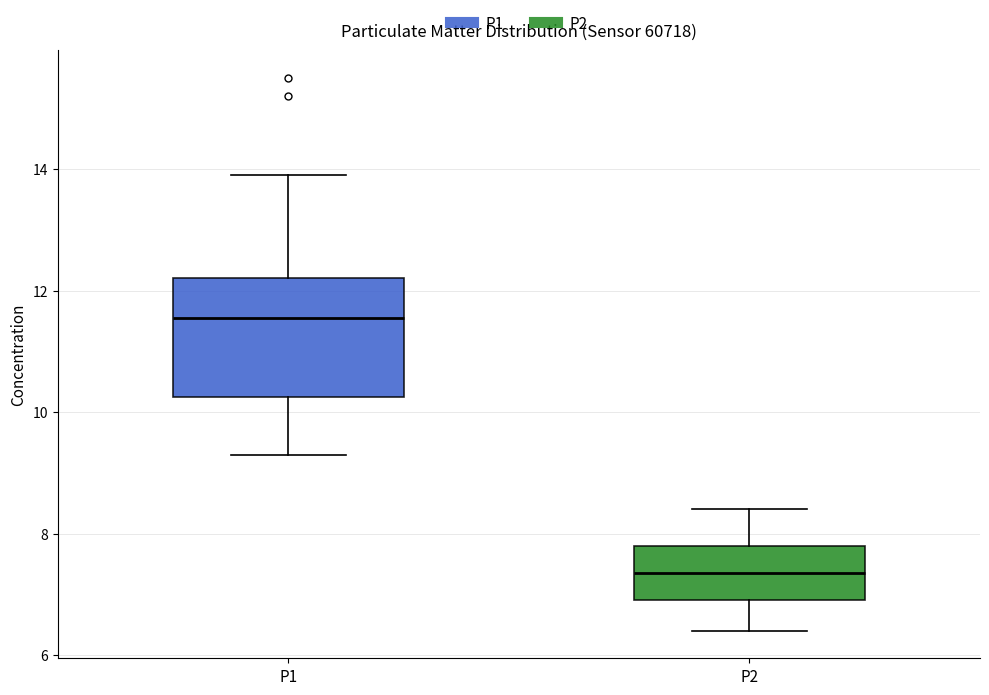

Comparing the boxes themselves (not the whiskers), which one is the tallest?

P1